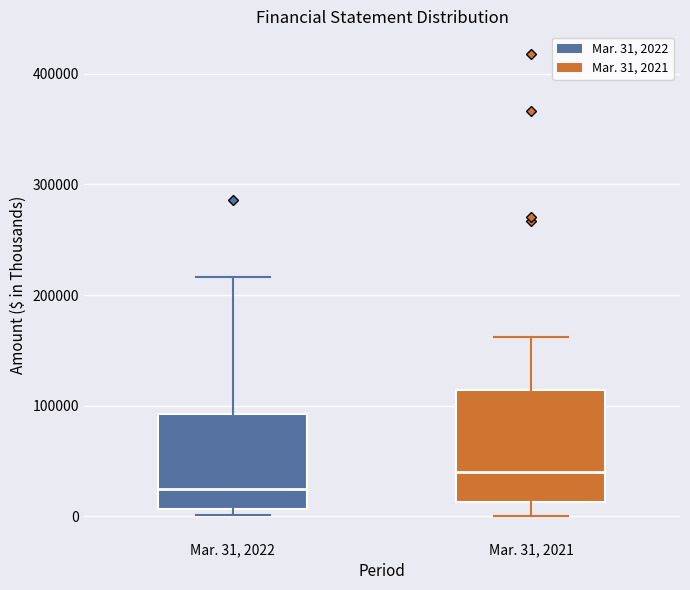

Where is the upper edge of the box for Mar. 31, 2022 on the y-axis? The values are not printed on the chart, so give them approximately, as read against the axis.

90000